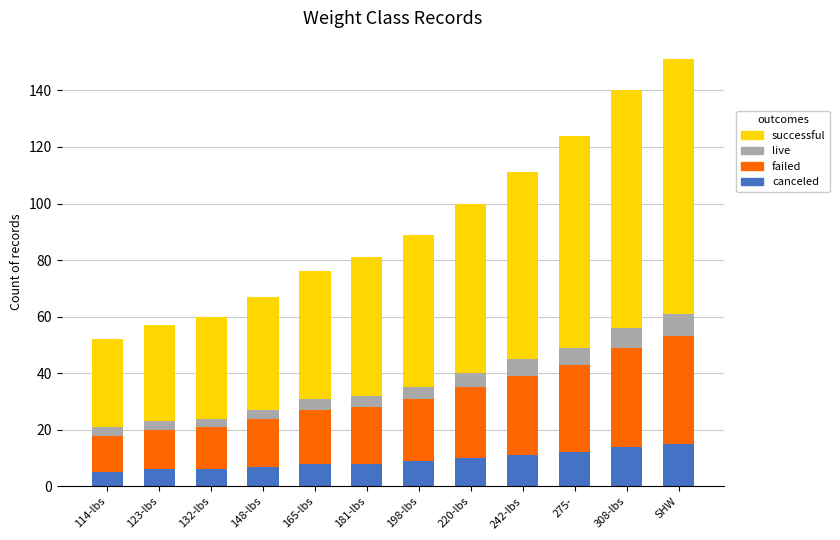

Is it true that canceled equals 25 at 308-lbs?

False